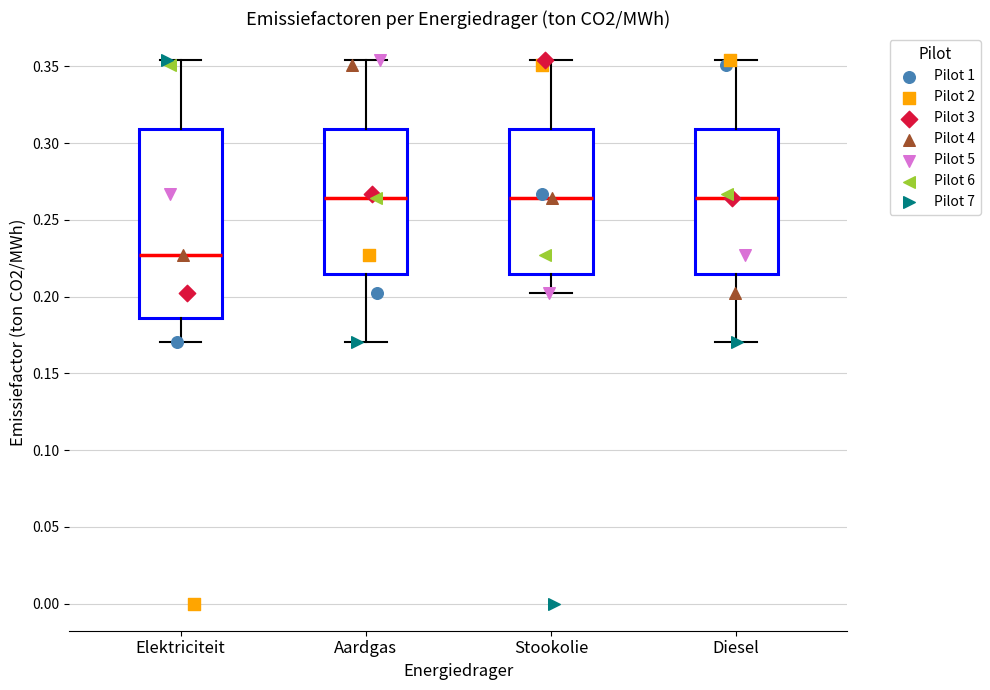

Reading left to right, read every box against the y-axis: the position of its median line, the range the box covers, and the ends of its whiskers. The values are not printed on the chart, so give them approximately, as read against the axis.

Elektriciteit: median 0.225, box 0.185 to 0.310, whiskers 0.170 to 0.355
Aardgas: median 0.265, box 0.215 to 0.310, whiskers 0.170 to 0.355
Stookolie: median 0.265, box 0.215 to 0.310, whiskers 0.200 to 0.355
Diesel: median 0.265, box 0.215 to 0.310, whiskers 0.170 to 0.355